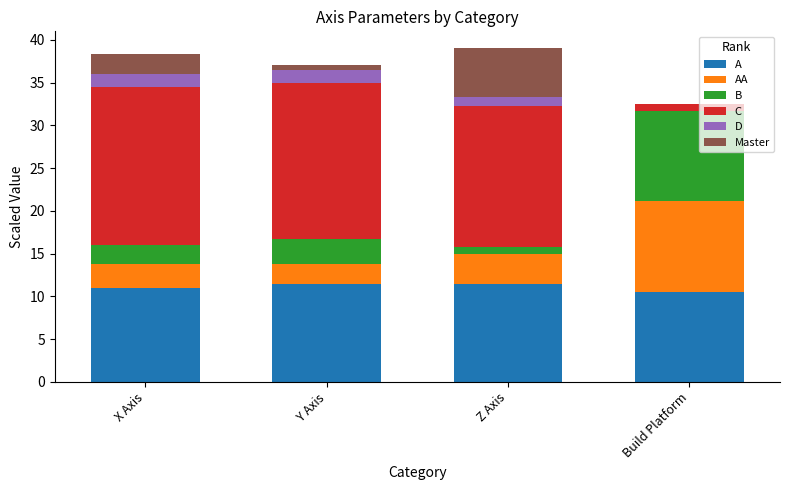

What are all the series names shown in the legend?

A, AA, B, C, D, Master